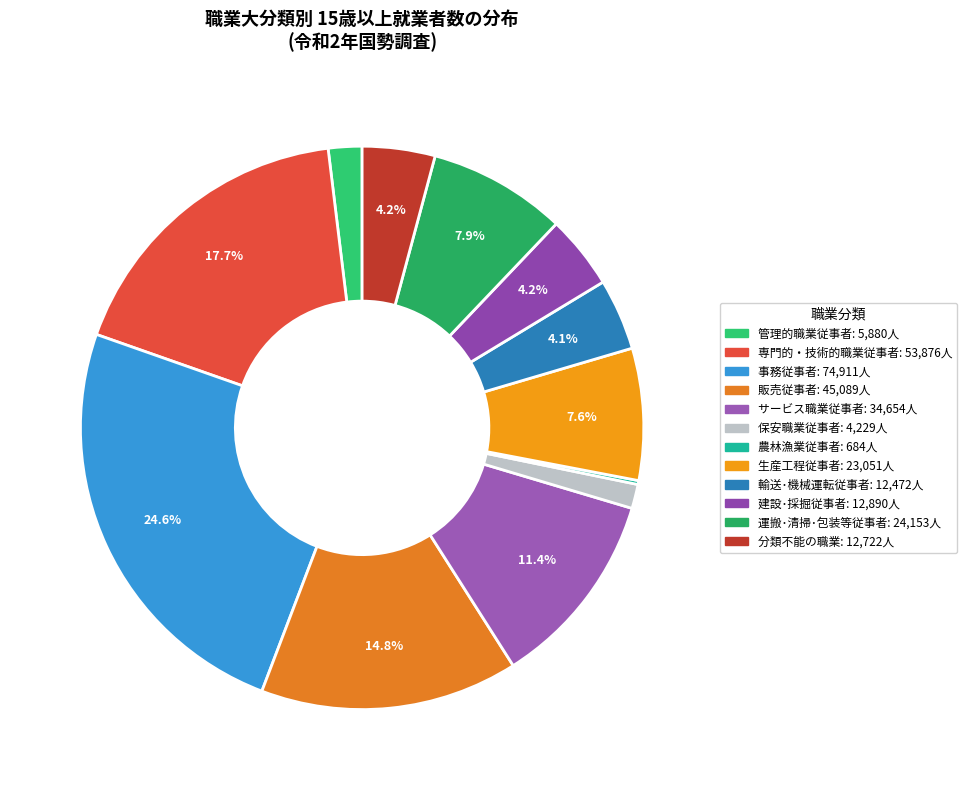

Does サービス職業従事者 account for over 50% of the chart?

No